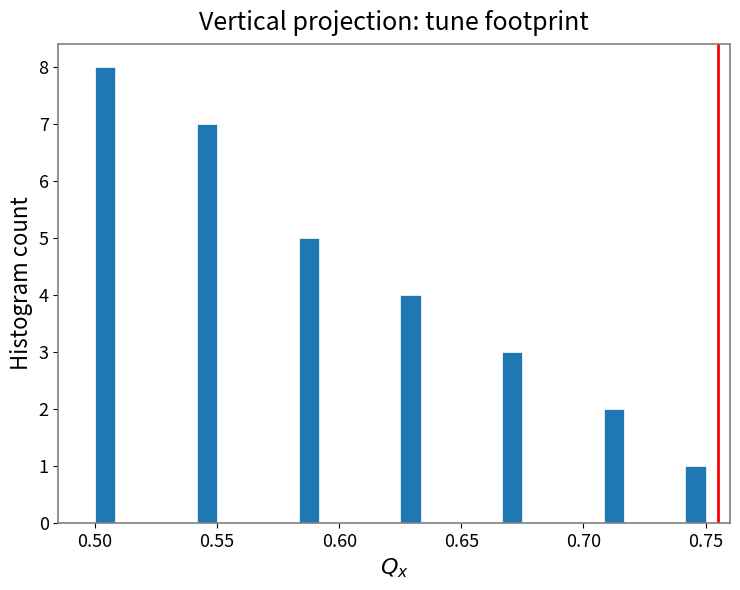

Read against the x-axis, roughly where is the centre of the tallest bar?

0.505